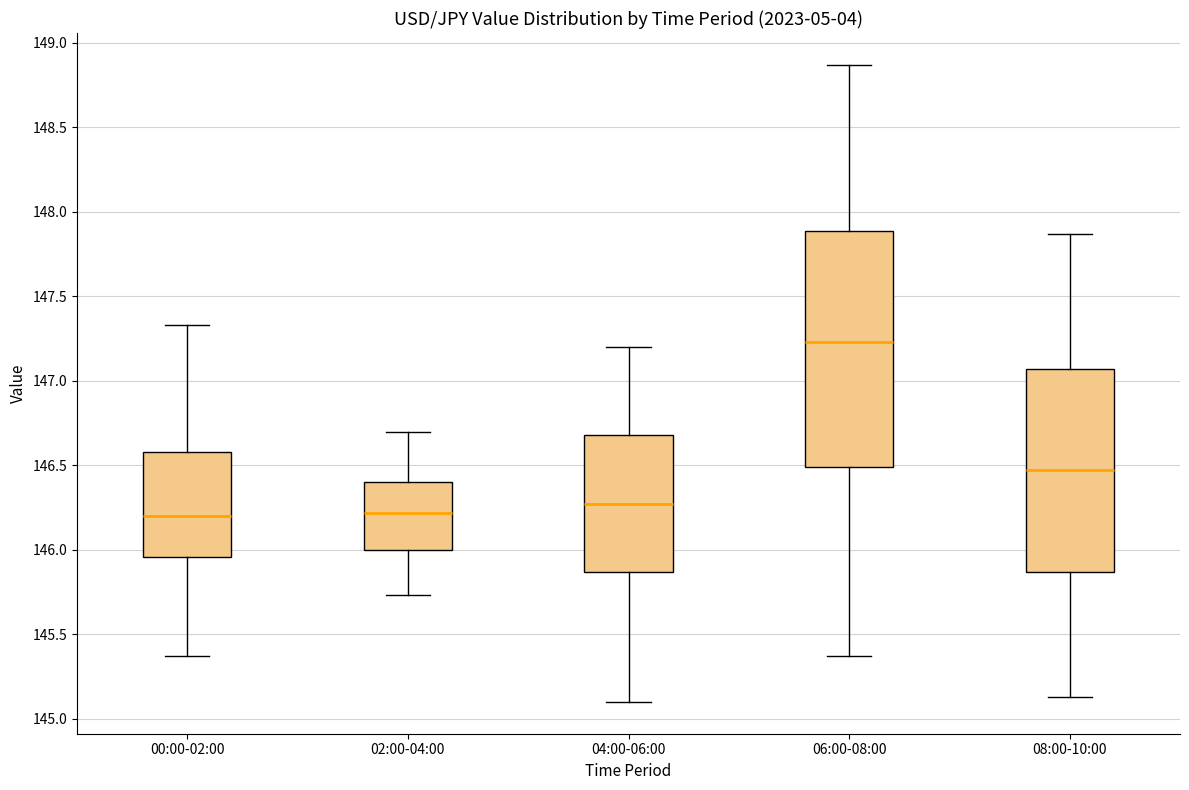

Where is the upper edge of the box for 04:00-06:00 on the y-axis? The values are not printed on the chart, so give them approximately, as read against the axis.

146.70